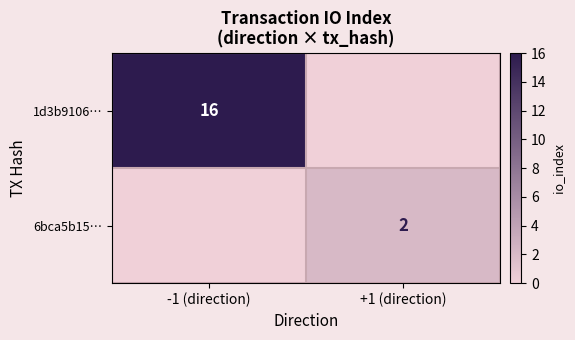

Is it true that 1d3b9106… equals 16 at -1 (direction)?

True